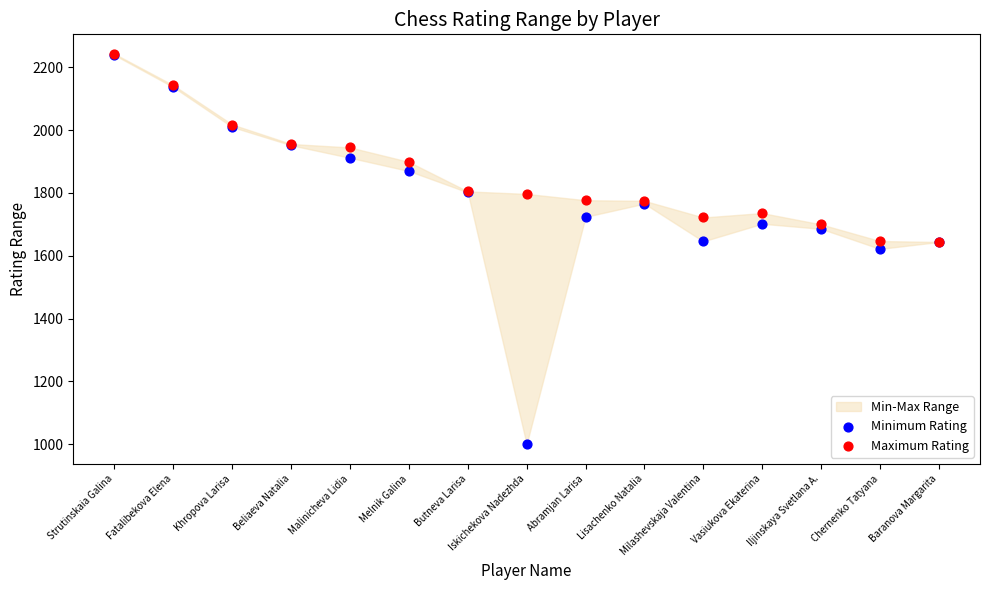

Which series contains the lowest Y value?

Minimum Rating